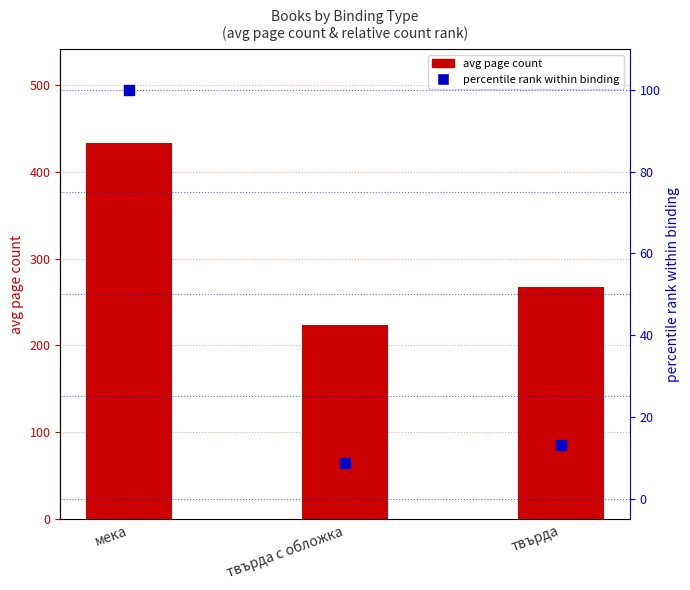

Which series contains the highest Y value?

avg page count